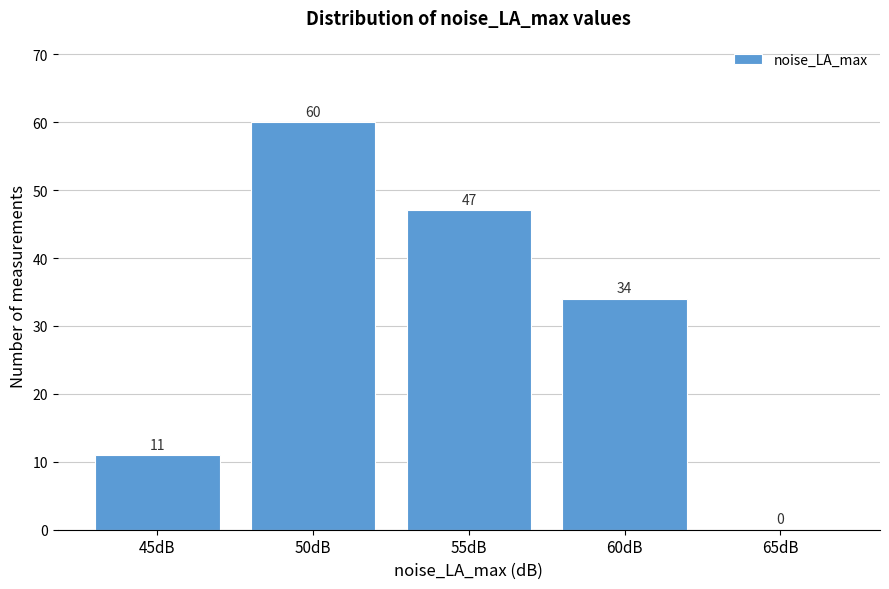

Reading left to right, list all the values displayed in this chart.

45dB=11	50dB=60	55dB=47	60dB=34	65dB=0